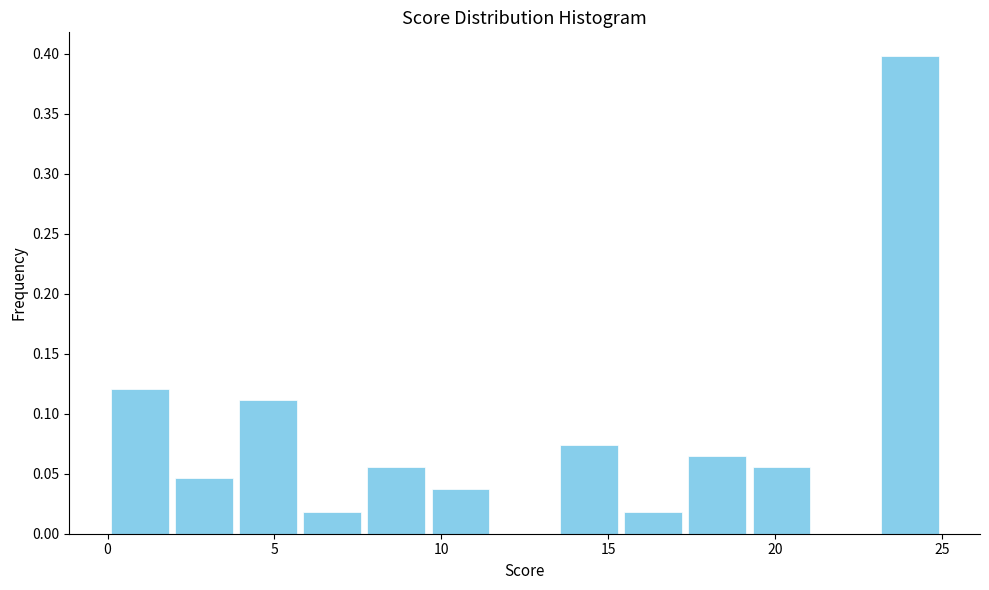

Around what value on the x-axis is the tallest bar? Give the approximate position of its centre, as read against the axis.

24.0